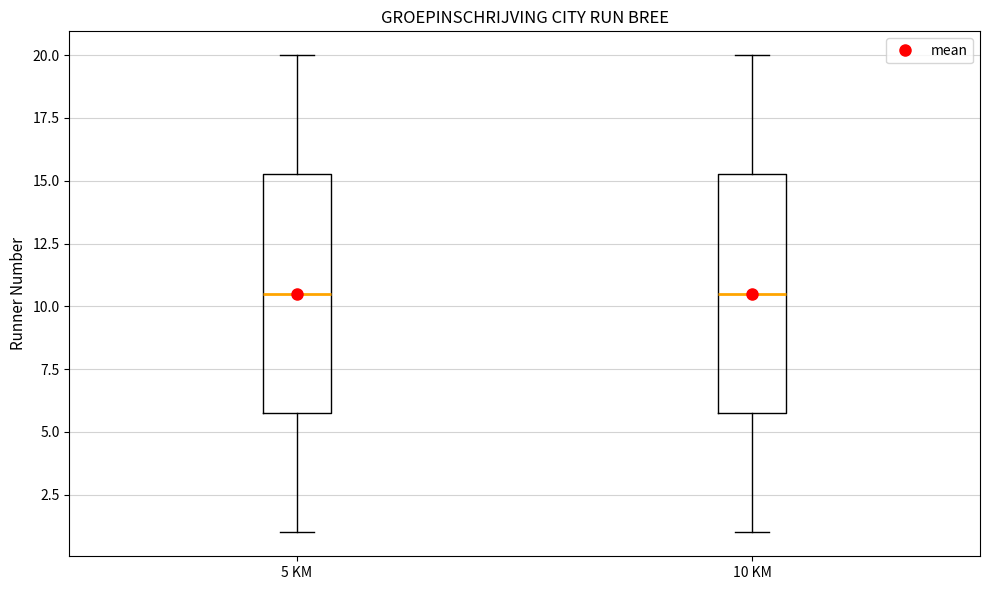

Where is the upper edge of the box for 5 KM on the y-axis? The values are not printed on the chart, so give them approximately, as read against the axis.

15.5